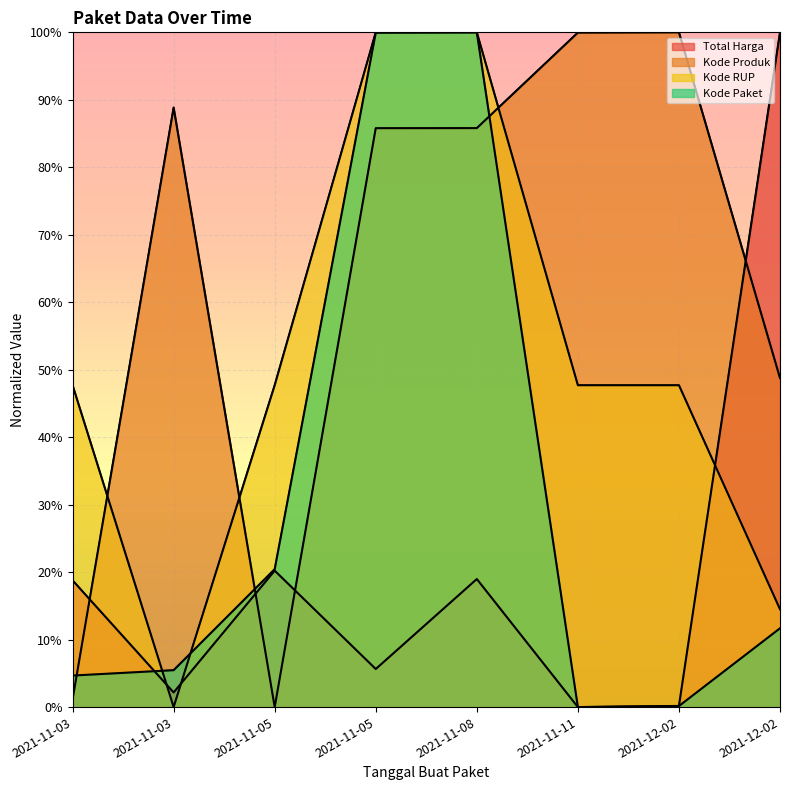

List the labels in order of Kode Produk value, largest first.

2021-12-02, 2021-11-11, 2021-11-03, 2021-11-08, 2021-11-05, 2021-12-02, 2021-11-03, 2021-11-05